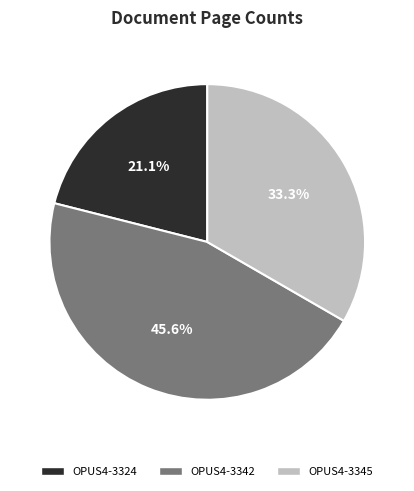

To the nearest percent, what percentage of the pie is OPUS4-3324?

21%